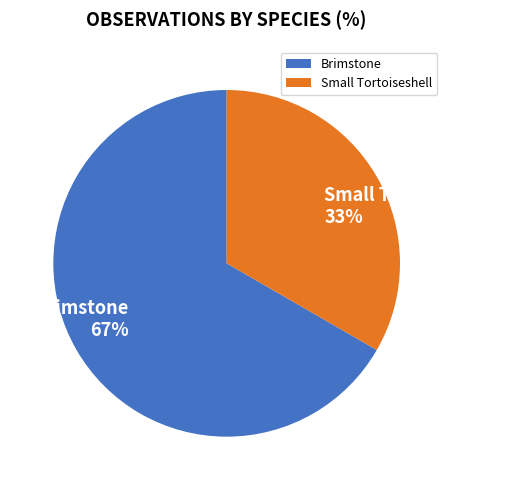

Count the number of slices in the pie.

2